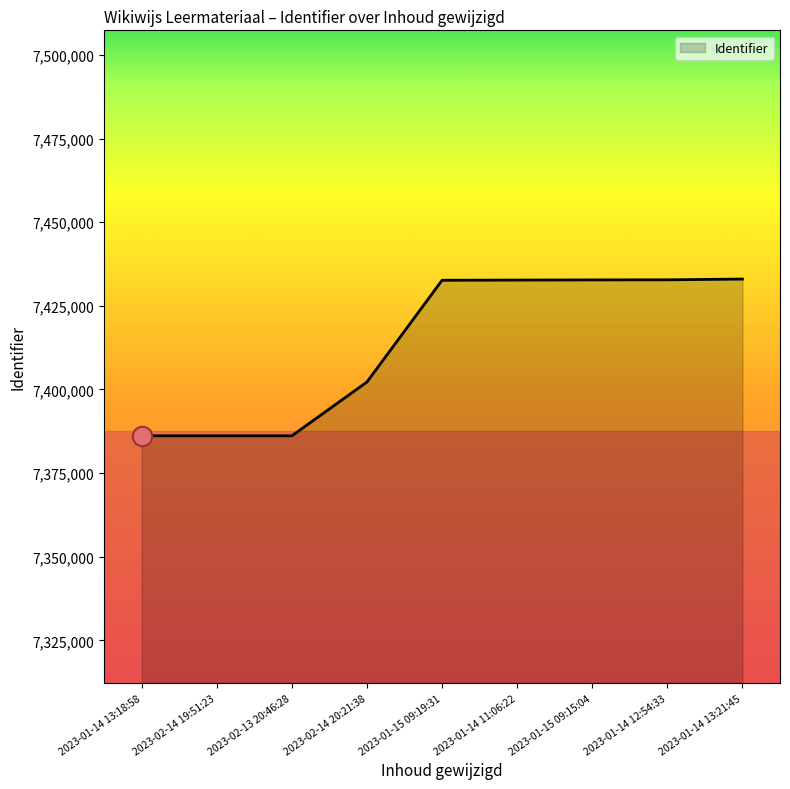

What position from the left is 2023-02-14 20:21:38?

4